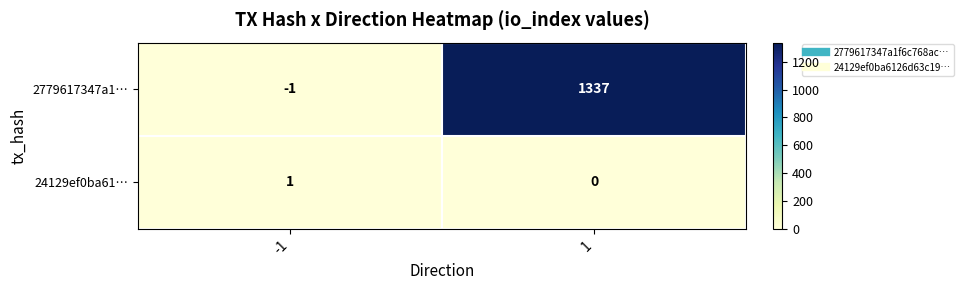

Is it true that 24129ef0ba61… equals 1 at -1?

True